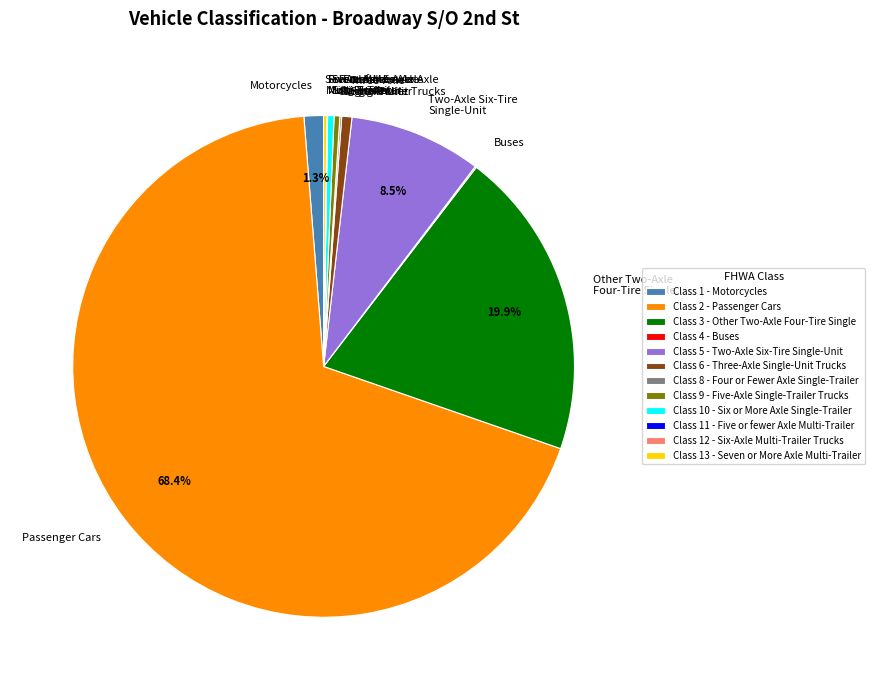

Do Five-Axle Single-Trailer and Three-Axle Single-Unit Trucks together represent more than half of the pie?

No